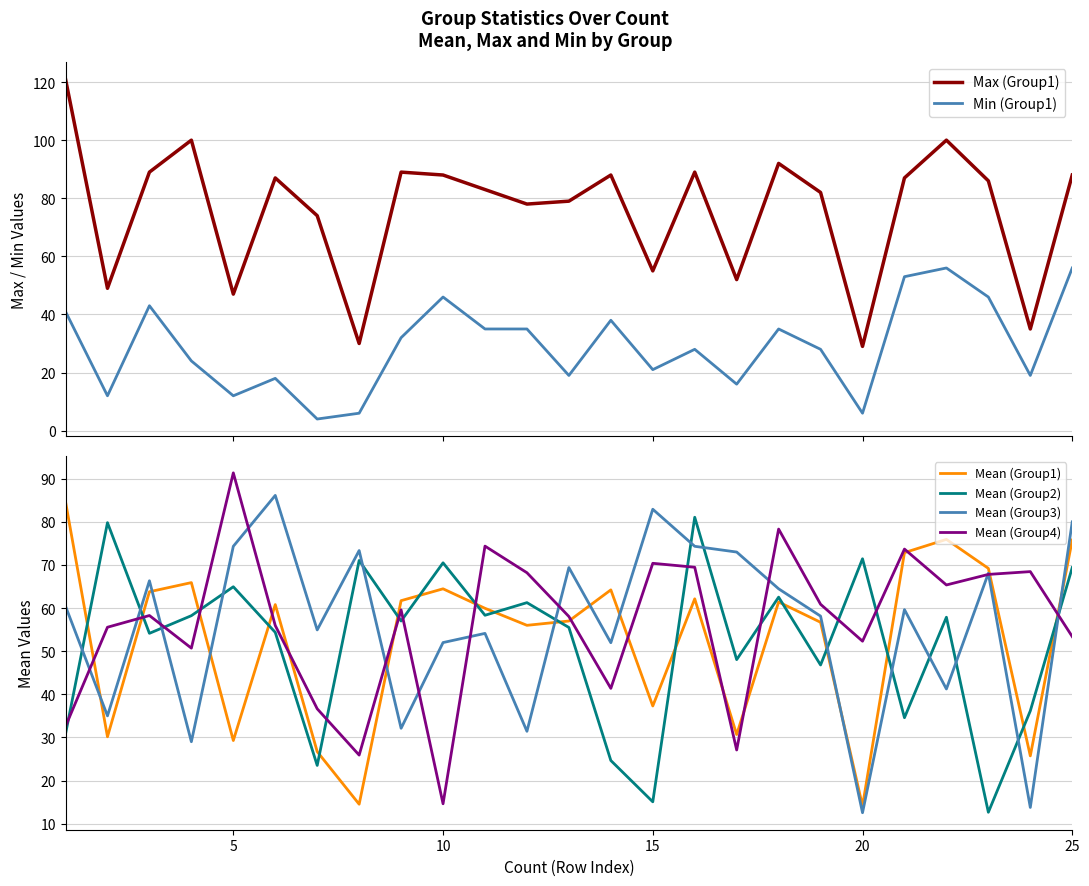

How many data points does each series have?

25